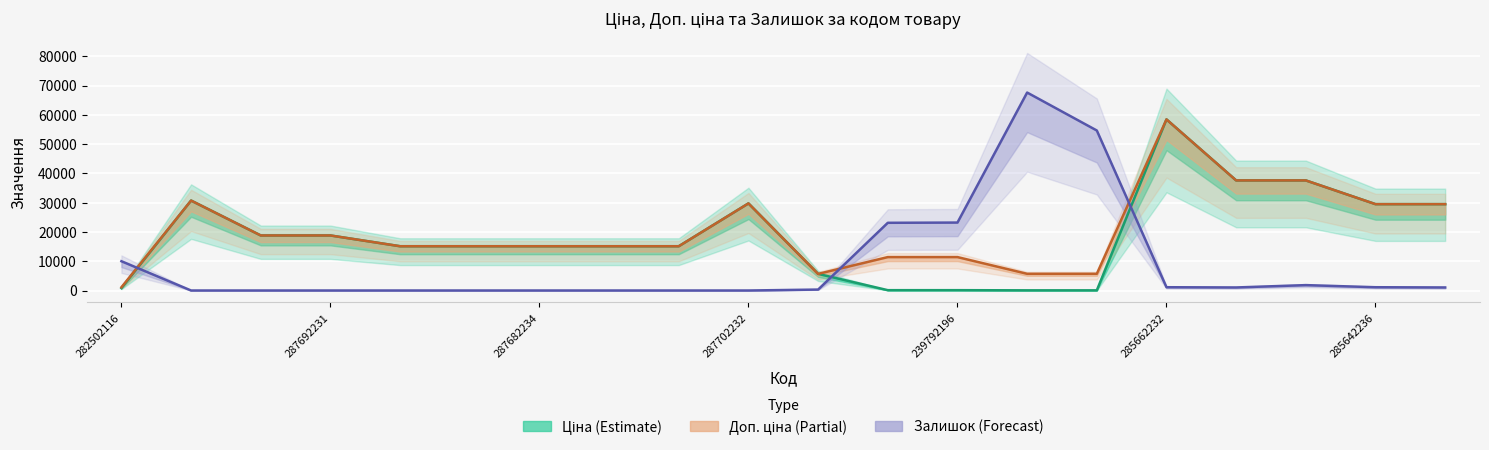

What is the difference between the highest and lowest values at 239752196?

54582.9